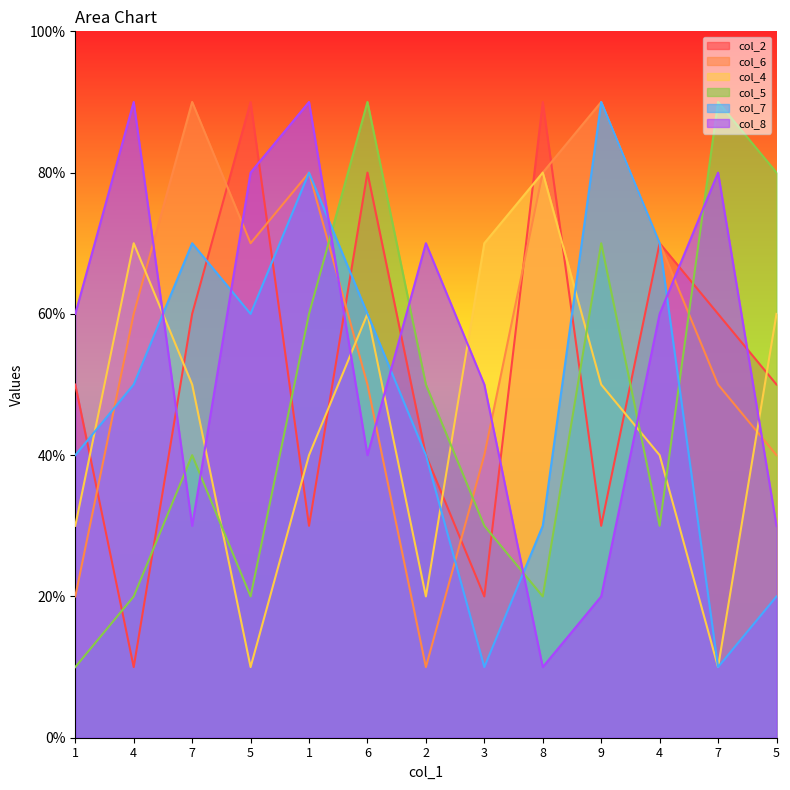

Rank the categories by col_6 value from highest to lowest.

7, 9, 1, 8, 5, 4, 4, 6, 7, 3, 5, 1, 2